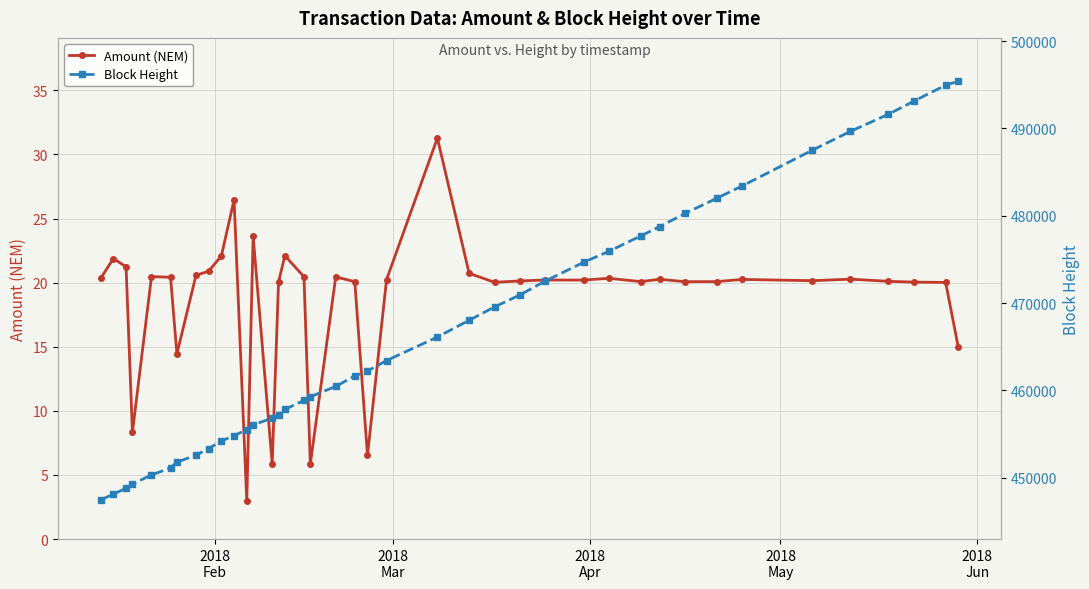

What is the minimum value for Amount (NEM)?

3.0